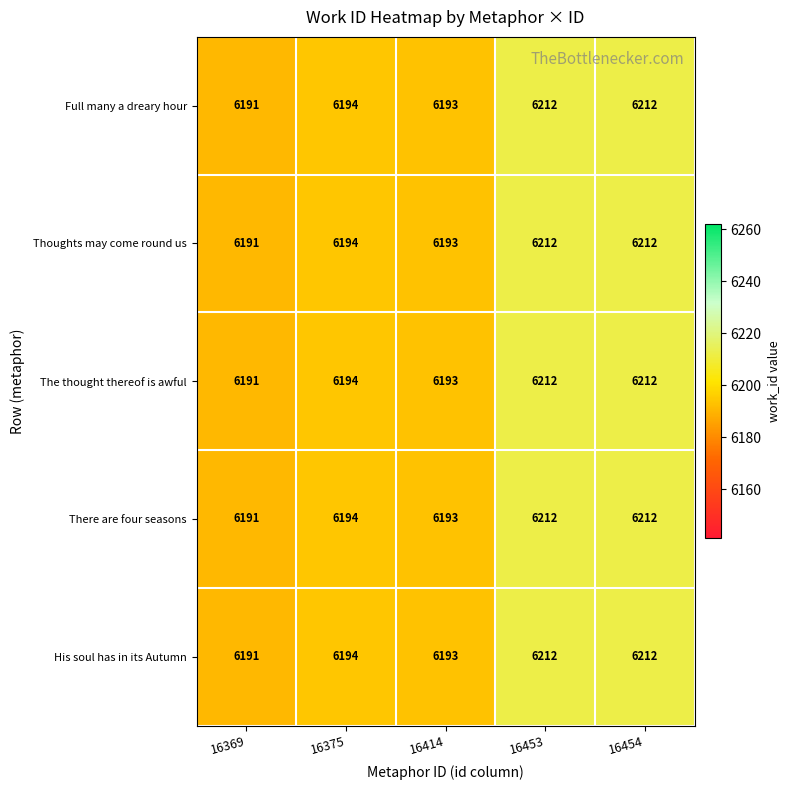

What value does the Thoughts may come round us series have at 16369, to the nearest 5?

6190